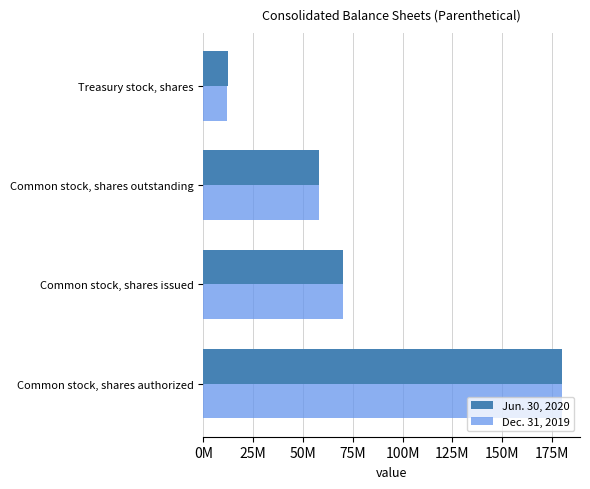

What is the lowest value of the Dec. 31, 2019 series?

11946742